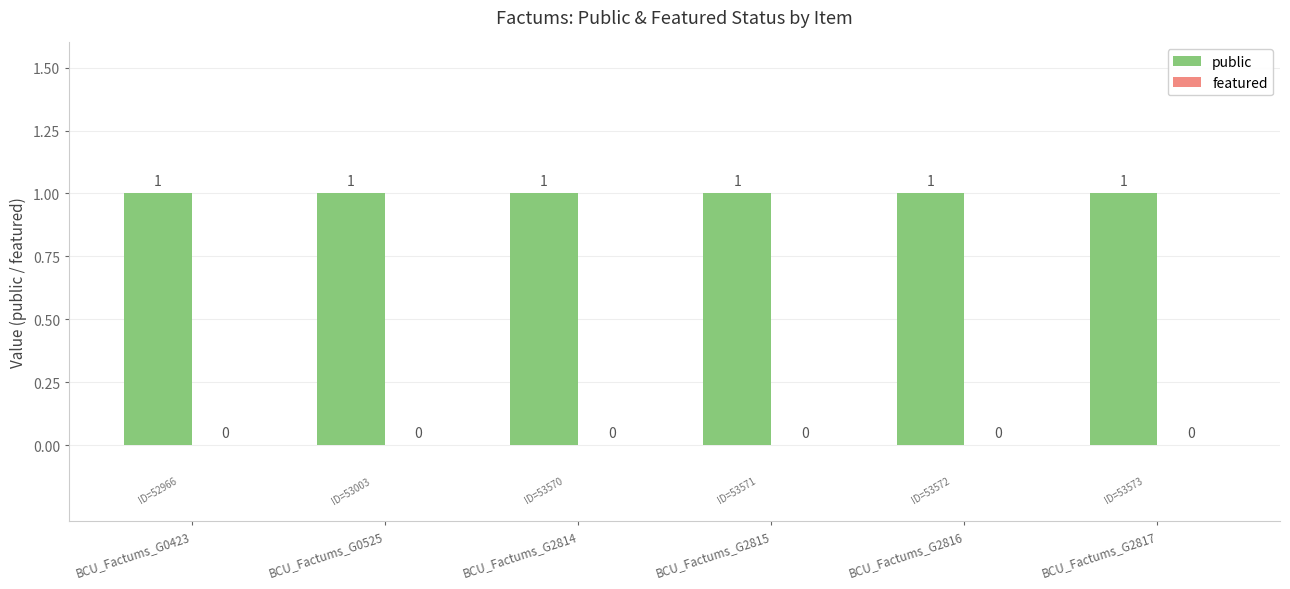

Which label corresponds to the largest value in the chart?

BCU_Factums_G0423